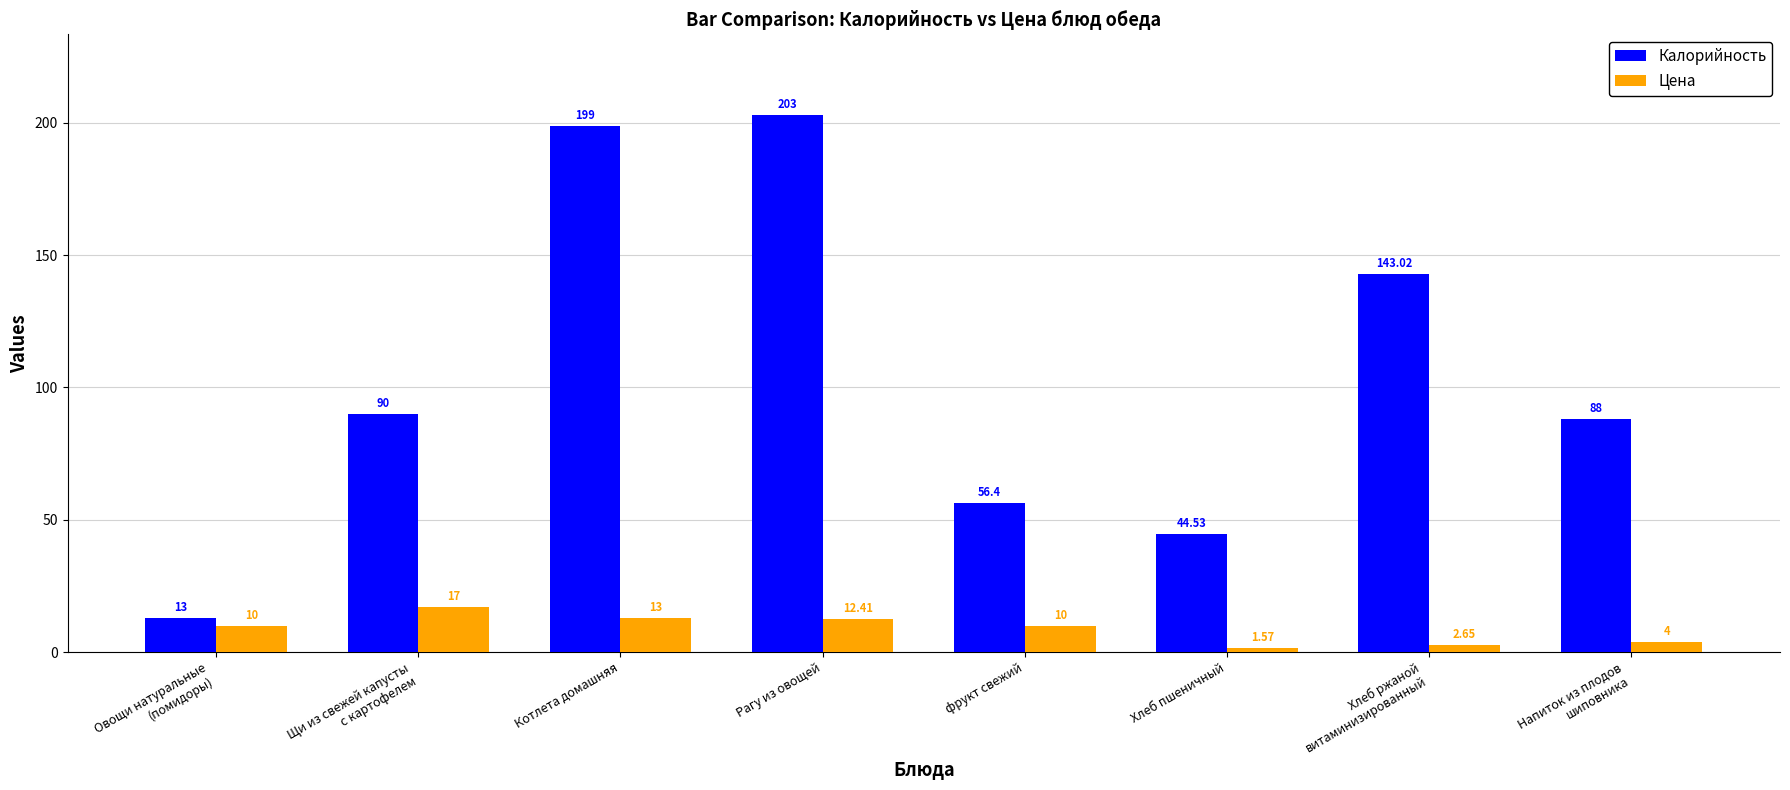

Rank the series by their maximum value, from highest to lowest.

Калорийность, Цена